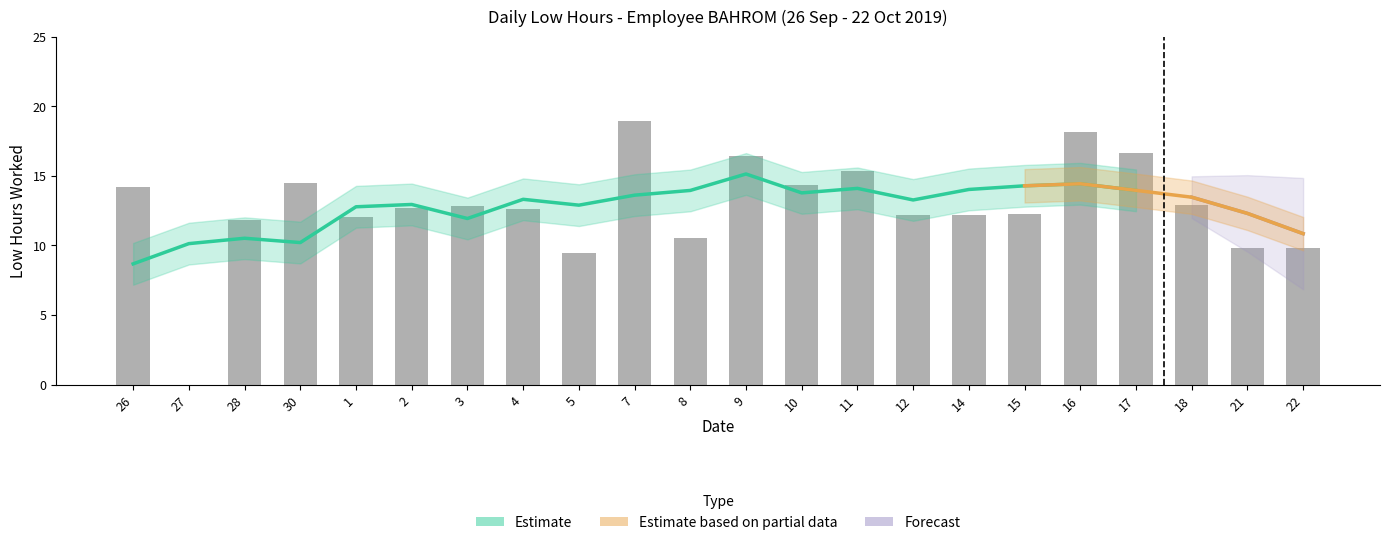

How many data points are less than 12?

6